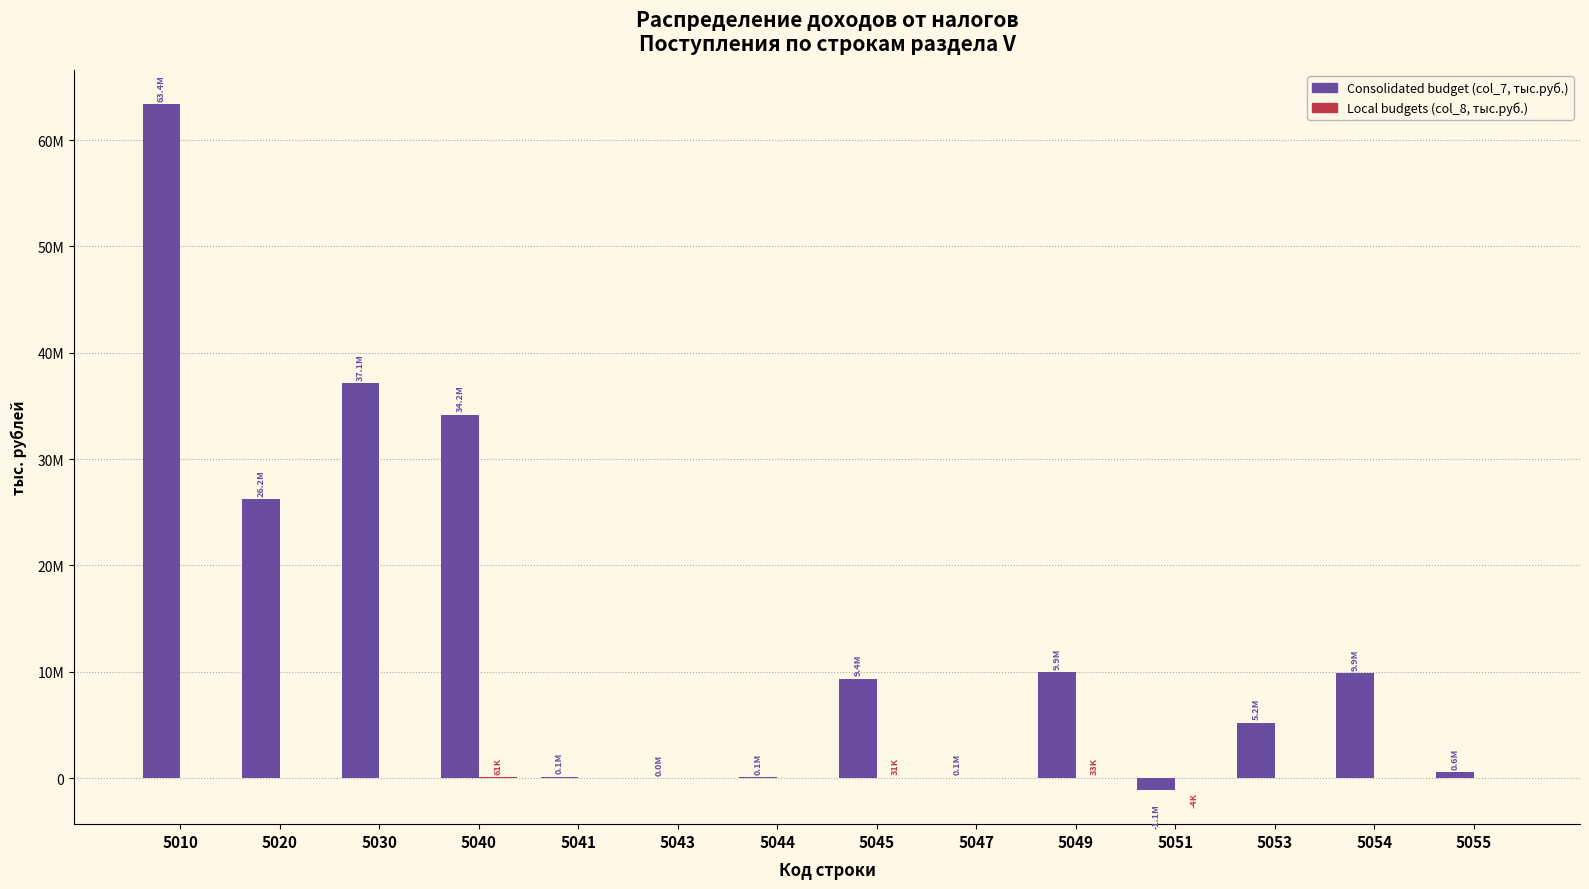

What is the minimum value shown in the chart?

-1103231